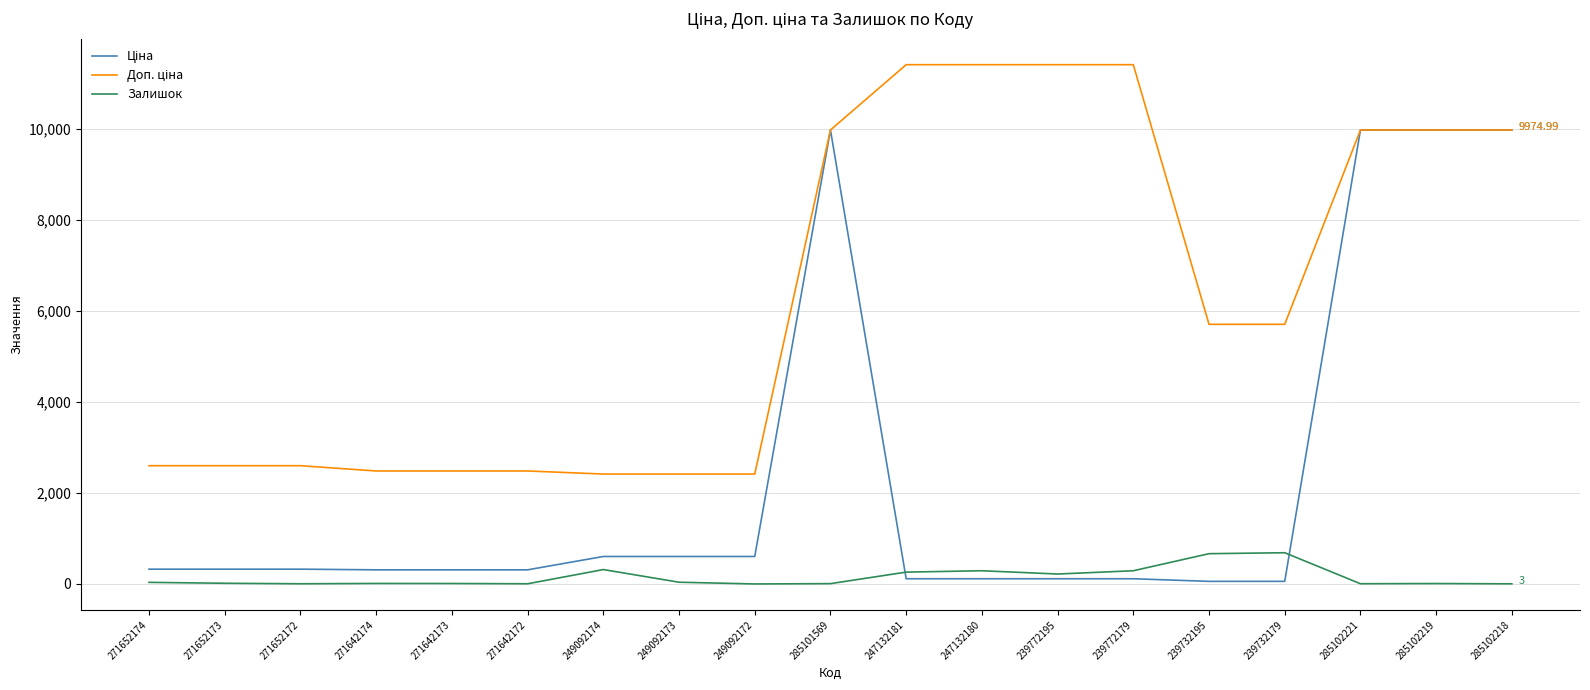

Rank the series at 271652174 from lowest to highest value.

Залишок, Ціна, Доп. ціна